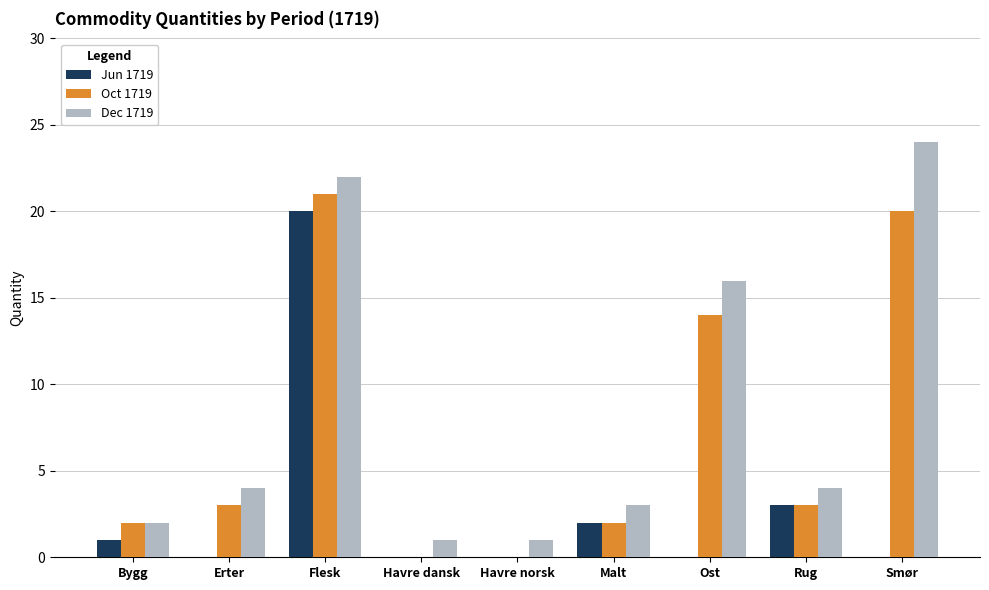

What is the total value across all series at Bygg?

5